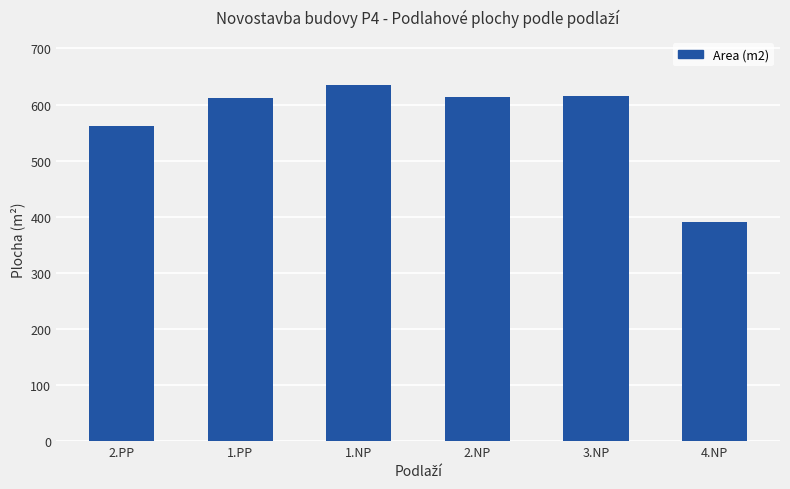

Where is the data nearest to the value 512?

2.PP